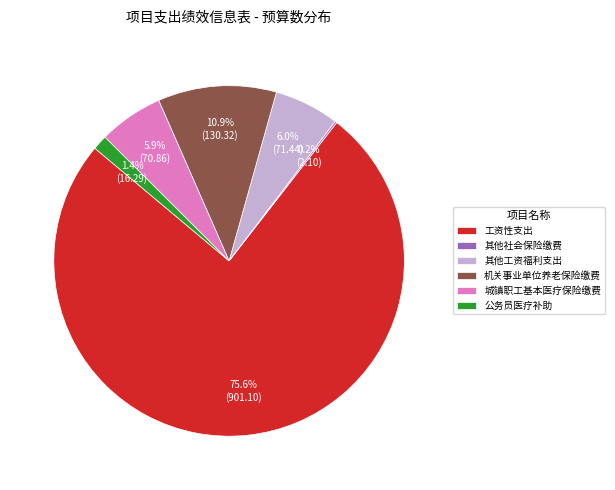

Is the sum of 机关事业单位养老保险缴费 and 工资性支出 greater than half?

Yes